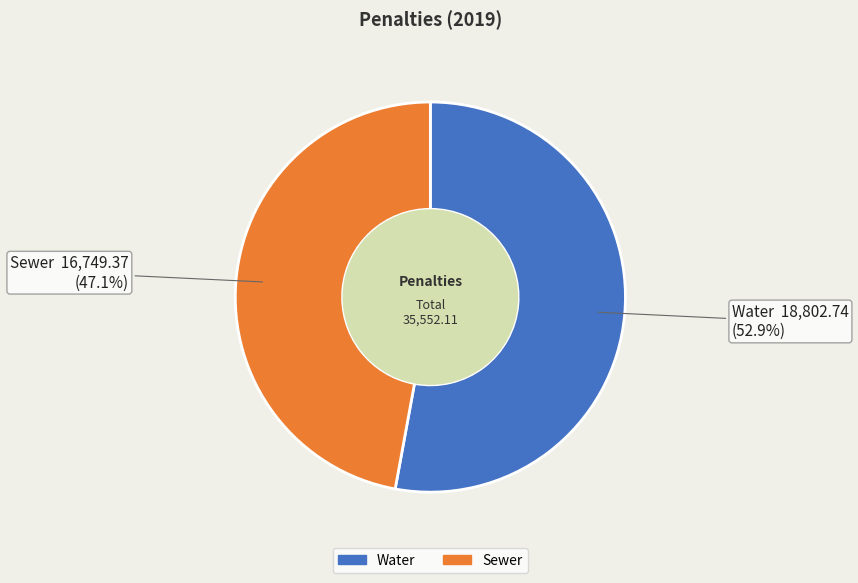

Which slice represents more than half of the pie?

Water